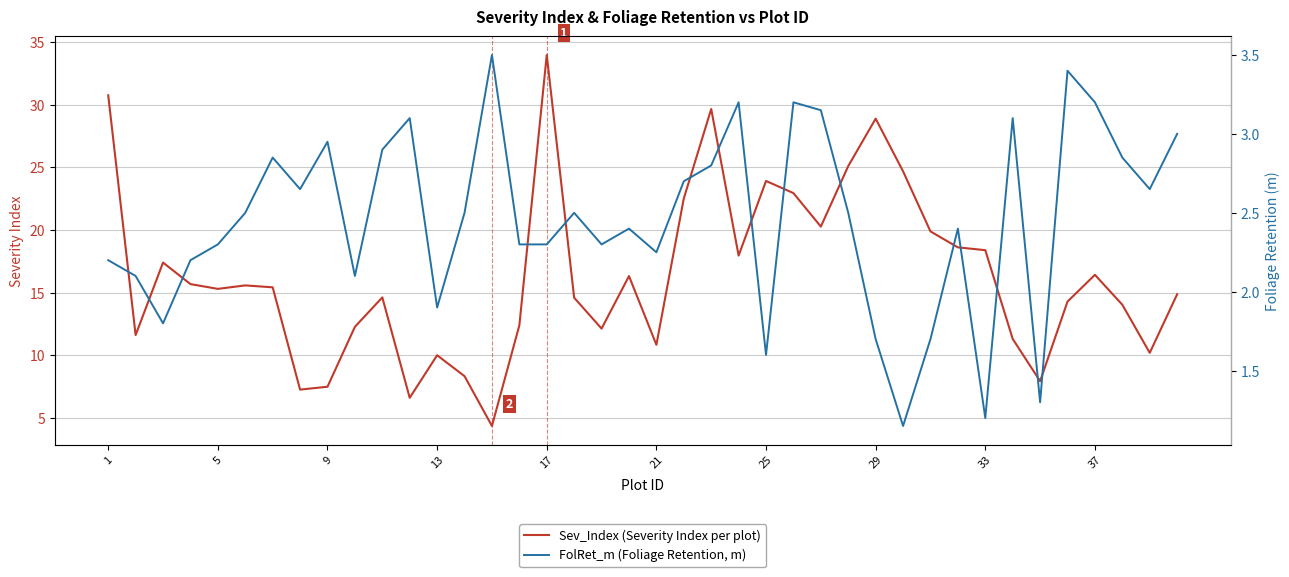

The Sev_Index (Severity Index per plot) series shows 2.4 at 9. True or false?

False